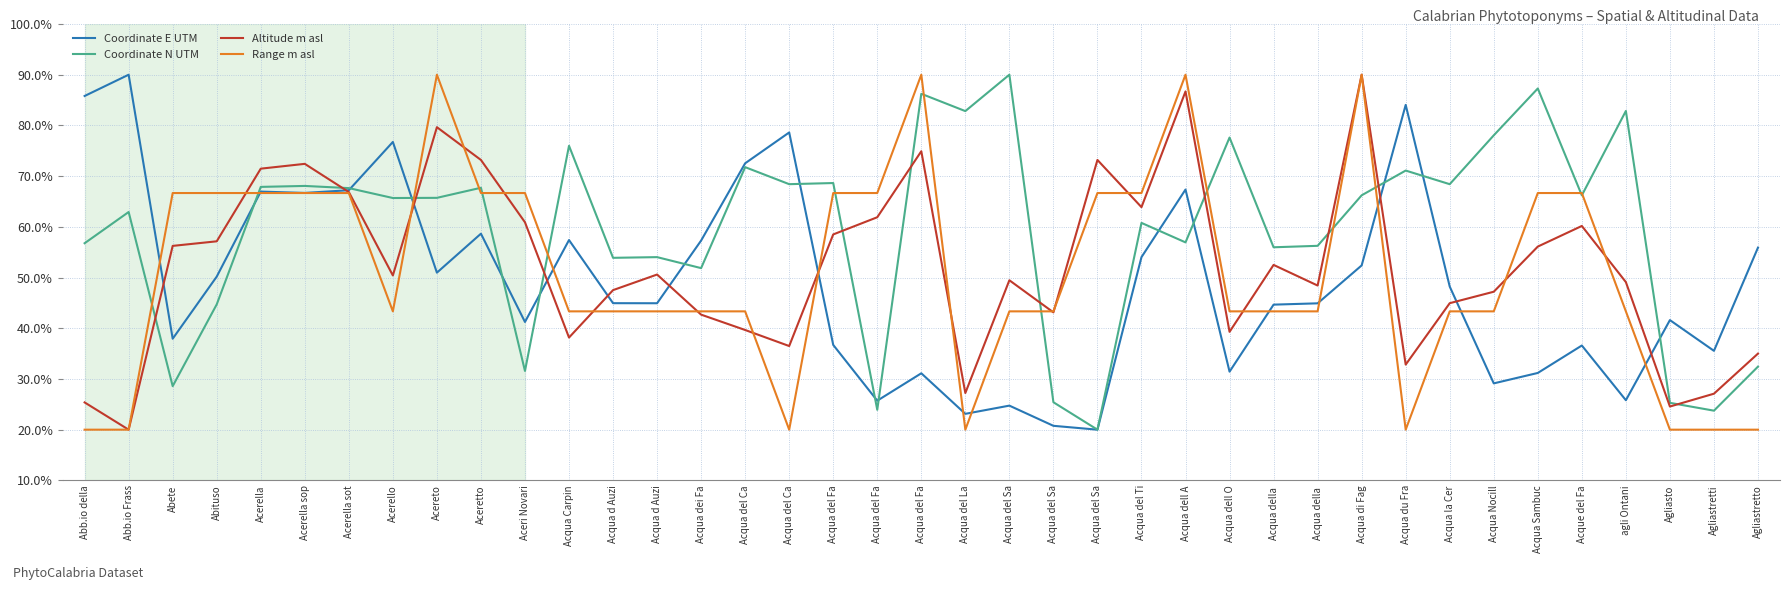

Does the chart have visible grid lines?

Yes